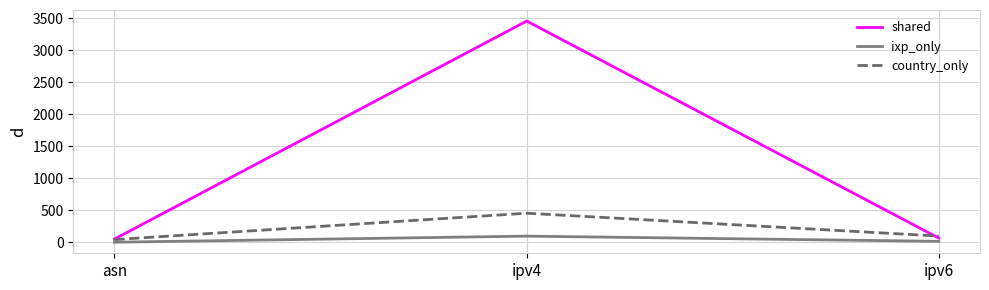

At which category does the chart reach its peak across all series?

ipv4